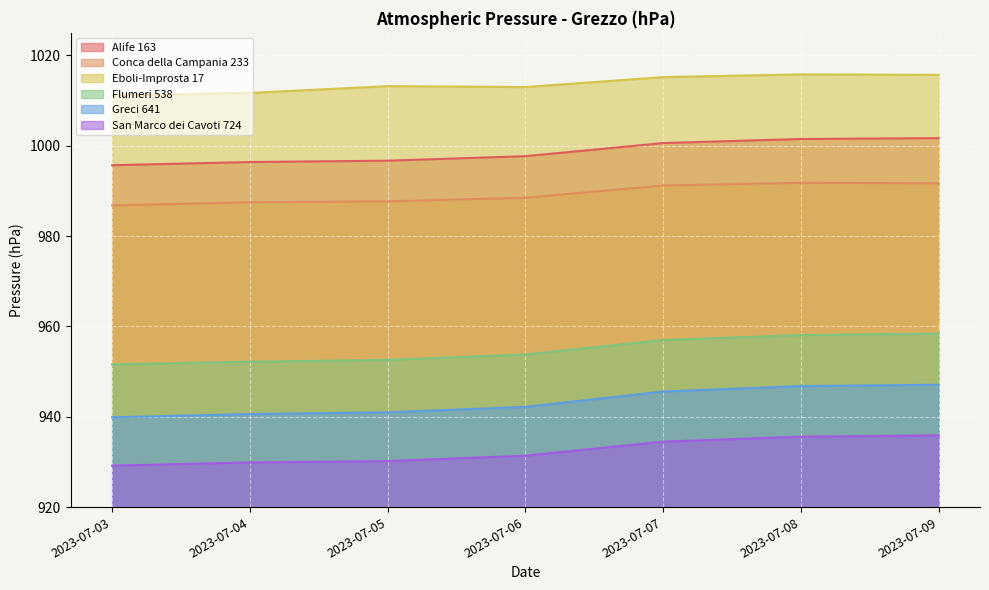

At 2023-07-09, list the series in order from smallest to largest.

San Marco dei Cavoti 724, Greci 641, Flumeri 538, Conca della Campania 233, Alife 163, Eboli-Improsta 17